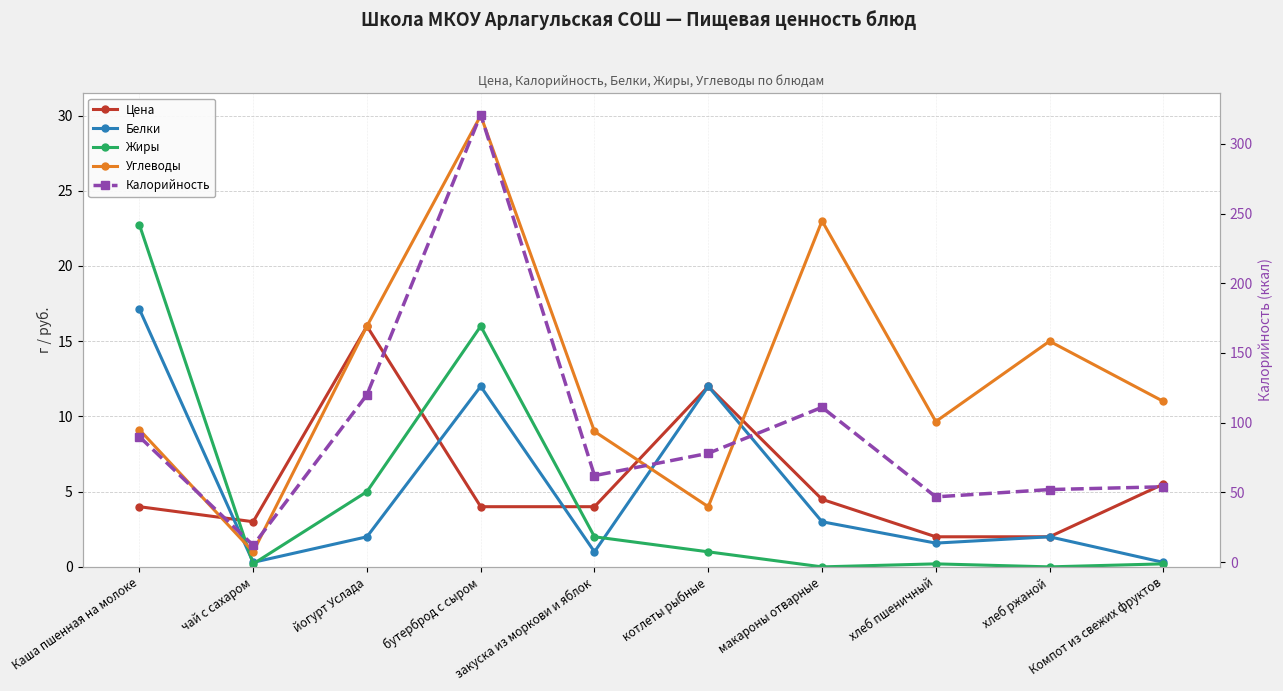

True or false: Калорийность has a value of 15.0 at хлеб ржаной.

False